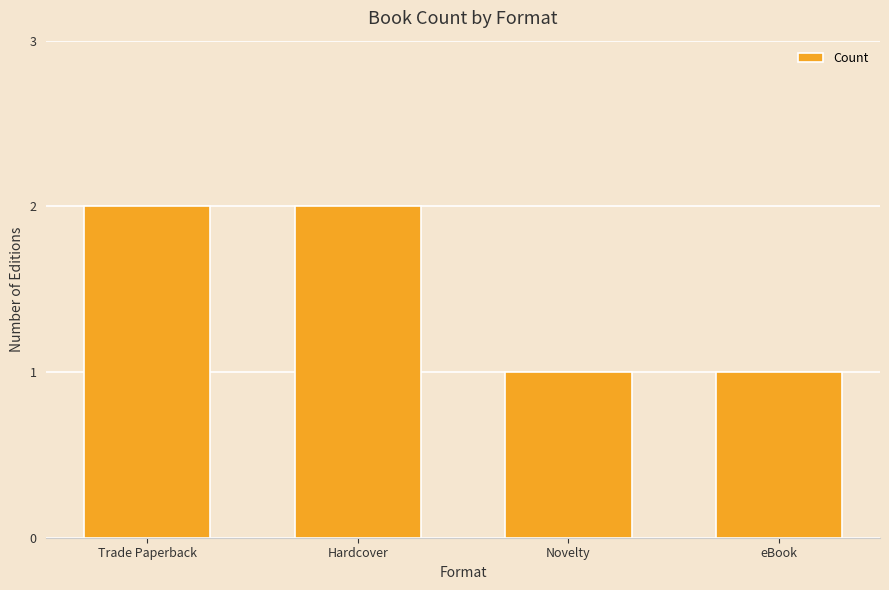

What is the sum of all values?

6